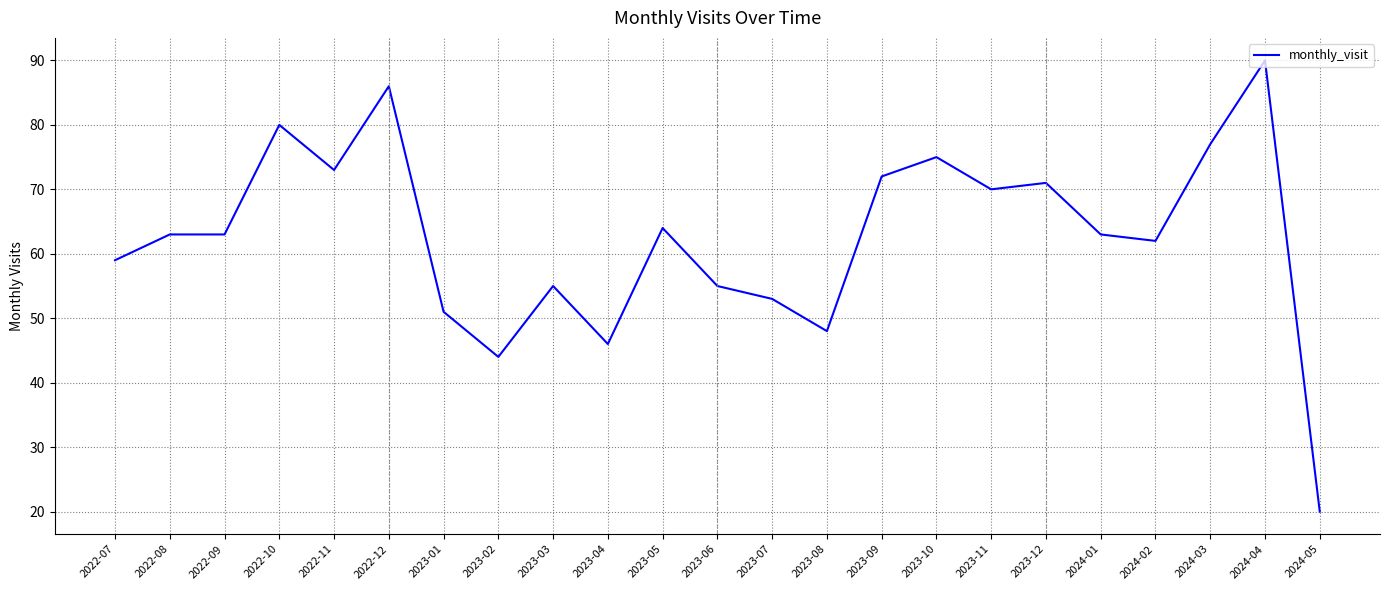

What is the change in value from 2023-10 to 2024-02?

-13